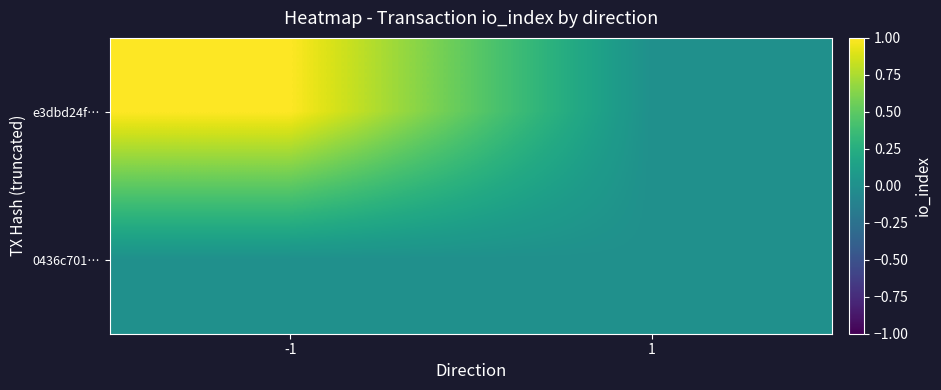

Reading left to right, what are all the values shown in this chart?

e3dbd24f…: -1=1	1=0
0436c701…: -1=0	1=0